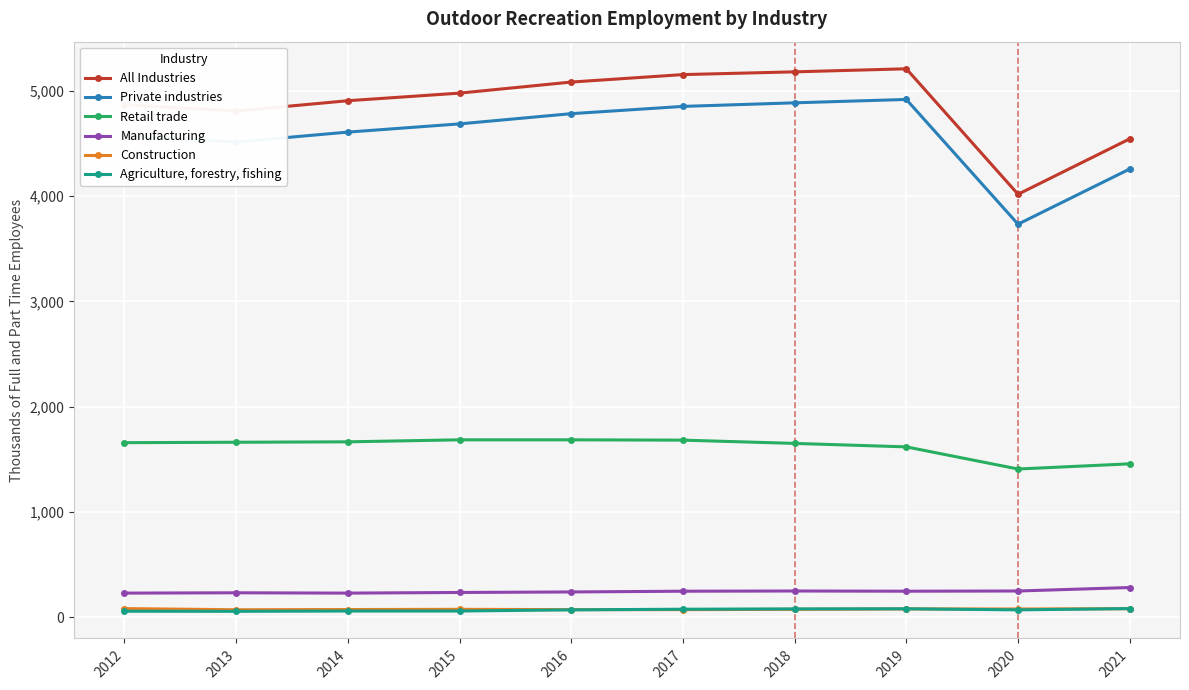

At 2020, list the series in order from largest to smallest.

All Industries, Private industries, Retail trade, Manufacturing, Construction, Agriculture, forestry, fishing